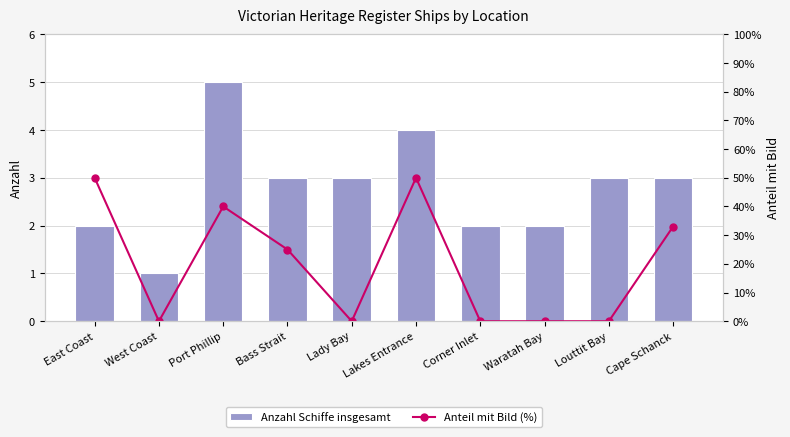

Which category has the highest value across all series?

East Coast